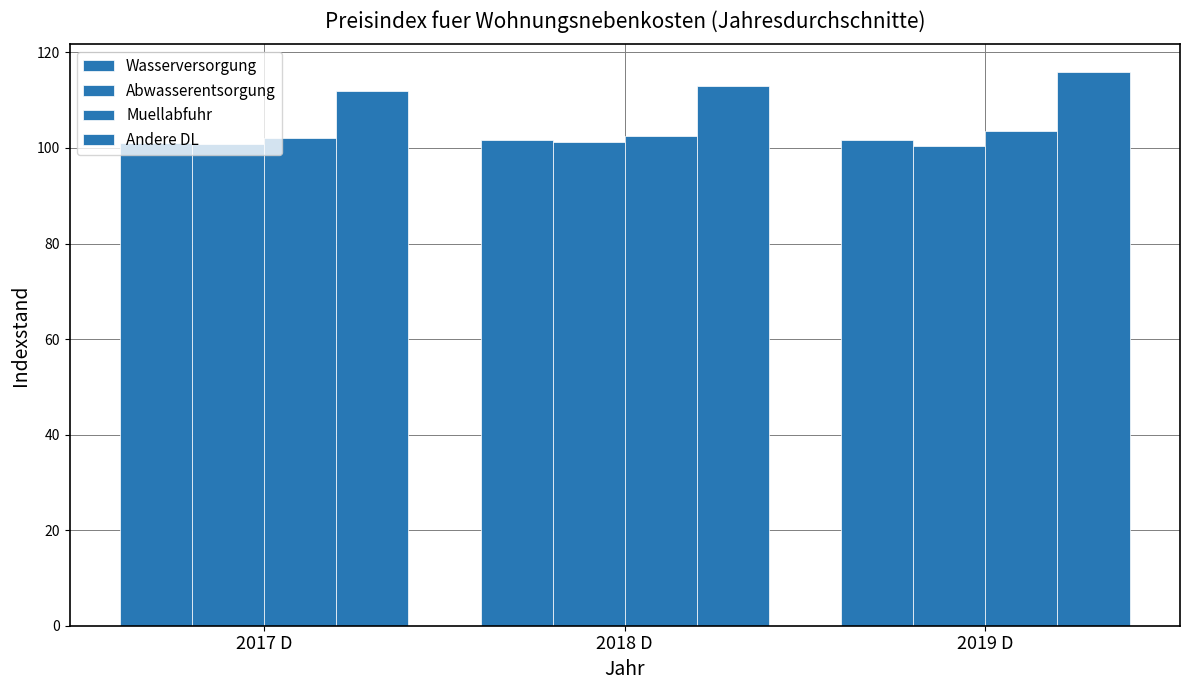

Does the chart contain any negative values?

No